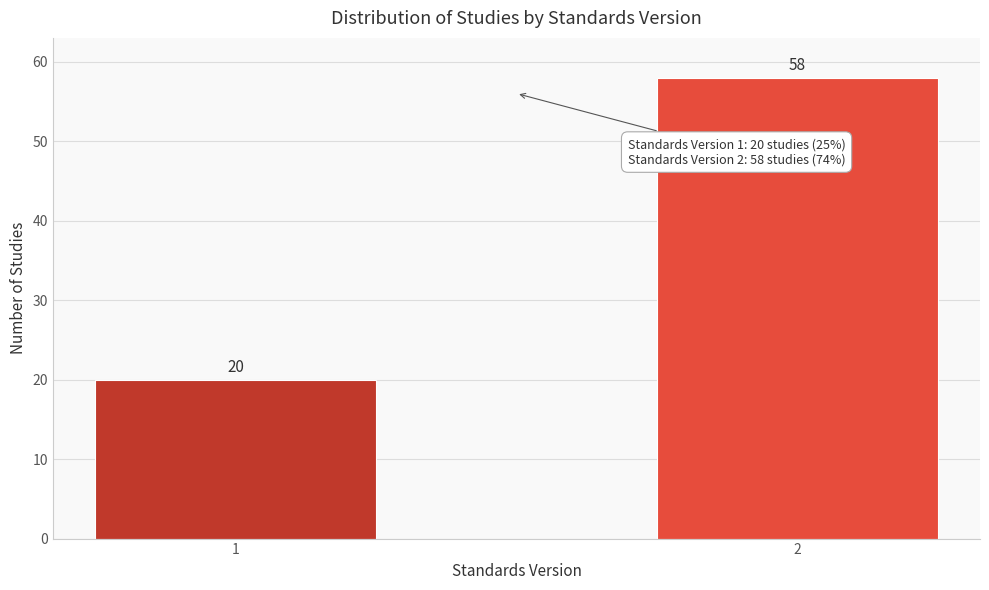

Reading left to right, extract all data points from this chart.

1=20	2=58